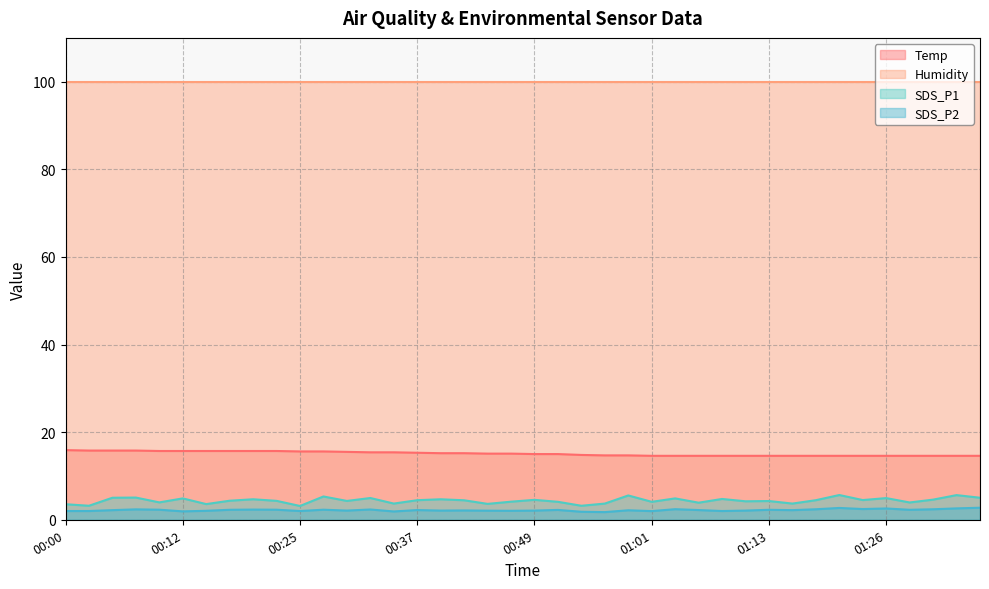

What is the maximum value for Humidity?

99.9